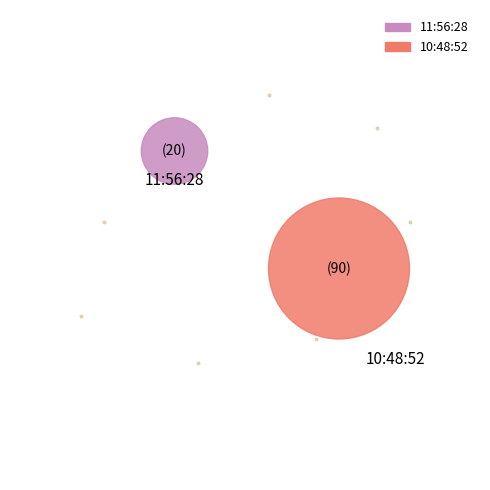

Which has a higher value, 10:48:52 or 11:56:28?

10:48:52